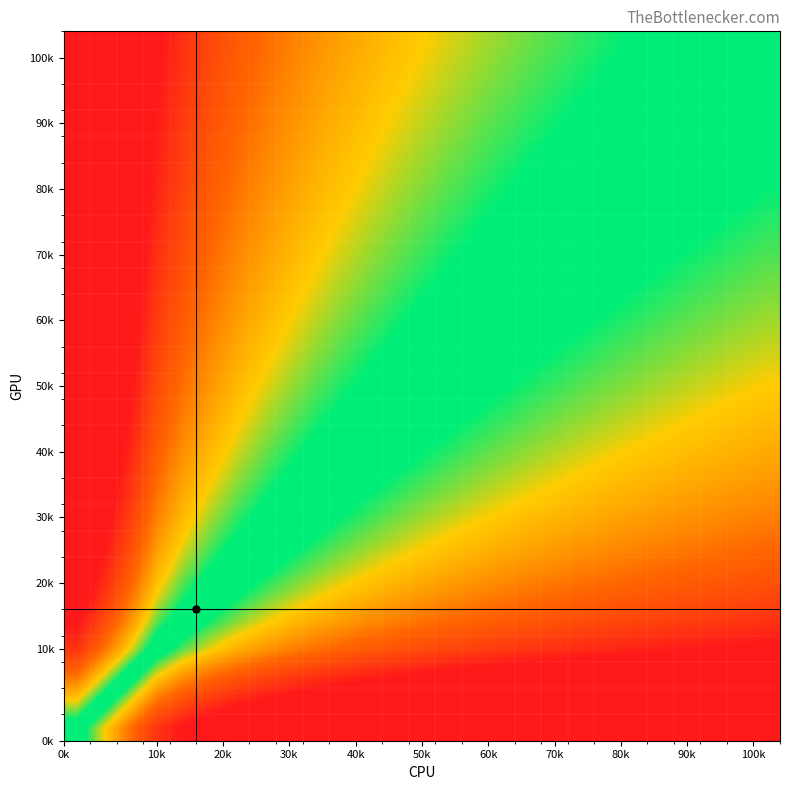

At how many categories does at least one series exceed 4?

21